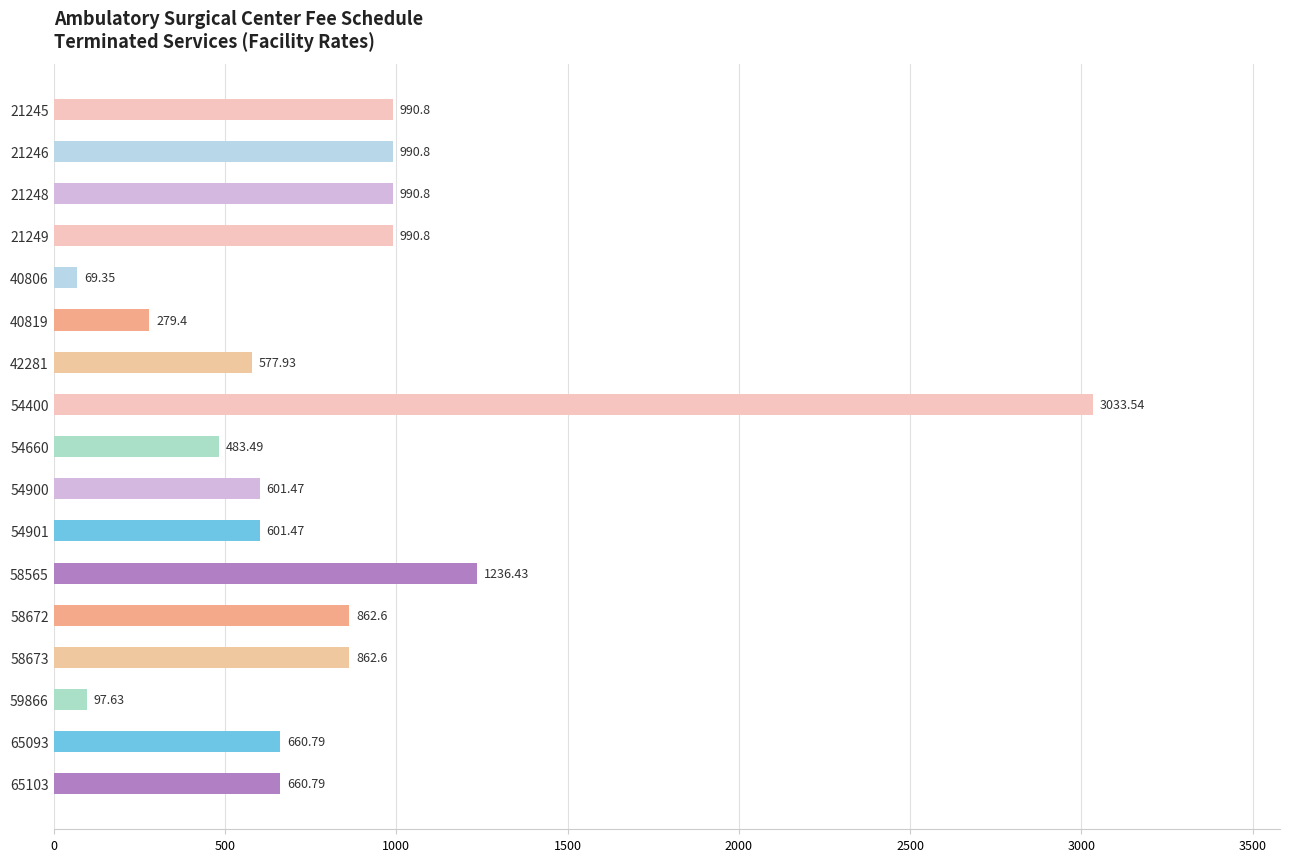

Which label corresponds to the smallest value in the chart?

40806